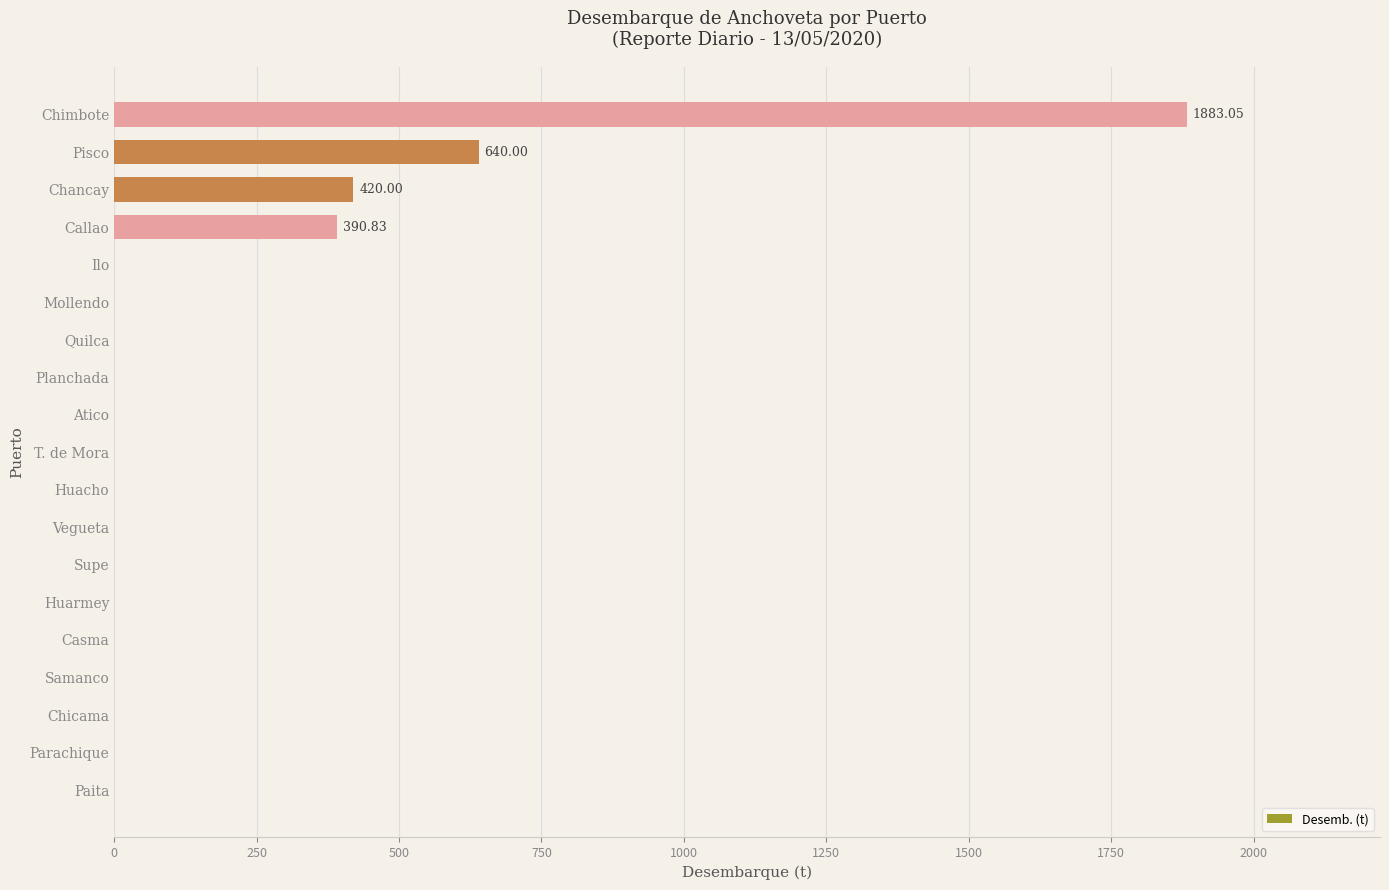

How many data points are above 0?

4